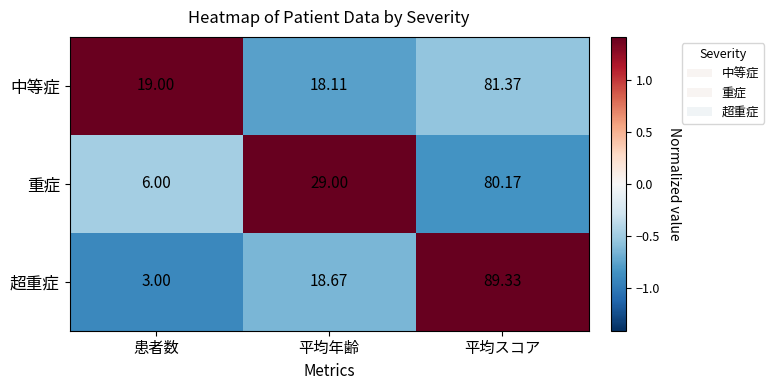

Where is 中等症 nearest to the value 49?

患者数